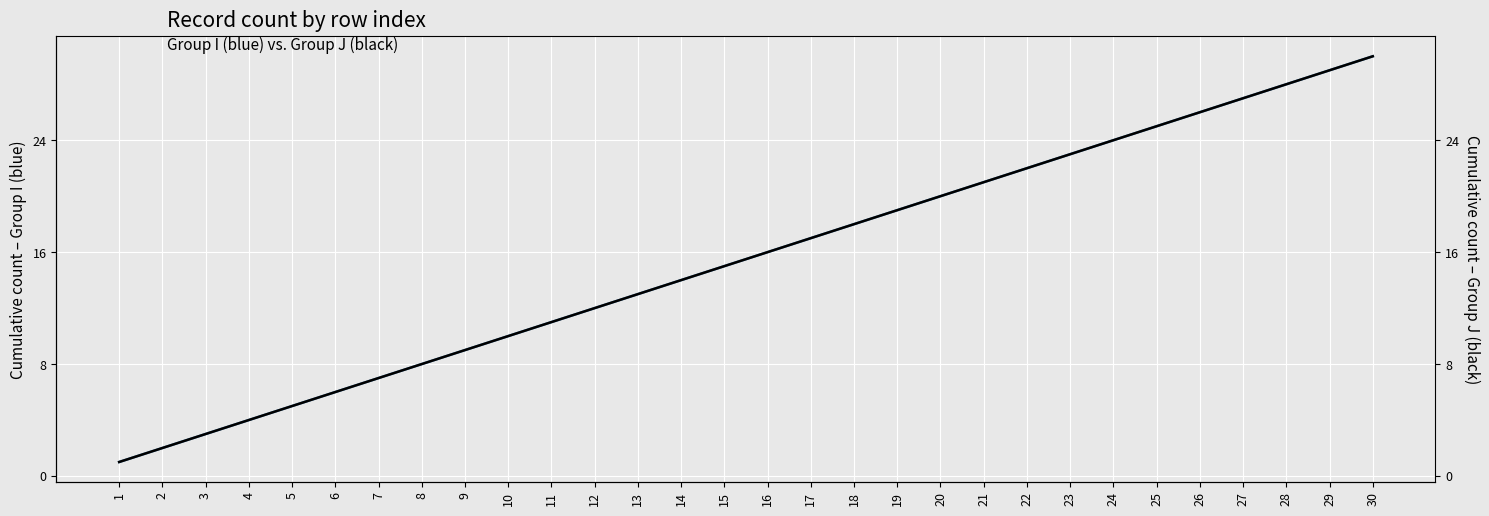

Reading left to right, extract all data points from this chart.

Group I (count): 1=1	2=2	3=3	4=4	5=5	6=6	7=7	8=8	9=9	10=10	11=11	12=12	13=13	14=14	15=15	16=16	17=17	18=18	19=19	20=20	21=21	22=22	23=23	24=24	25=25	26=26	27=27	28=28	29=29	30=30
Group J (count): 1=1	2=2	3=3	4=4	5=5	6=6	7=7	8=8	9=9	10=10	11=11	12=12	13=13	14=14	15=15	16=16	17=17	18=18	19=19	20=20	21=21	22=22	23=23	24=24	25=25	26=26	27=27	28=28	29=29	30=30